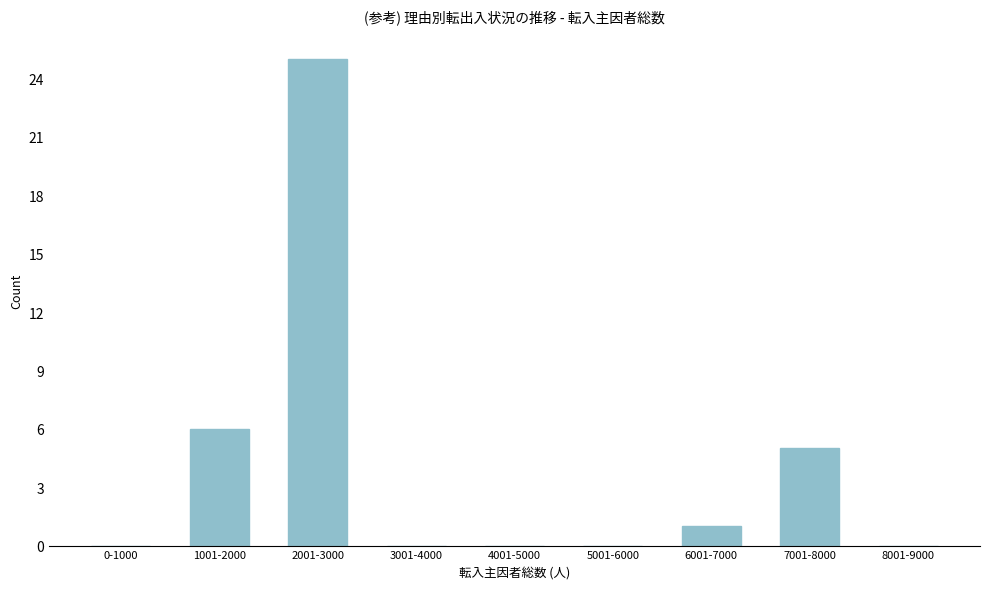

Reading right to left, what are all the values shown in this chart?

8001-9000=0	7001-8000=5	6001-7000=1	5001-6000=0	4001-5000=0	3001-4000=0	2001-3000=25	1001-2000=6	0-1000=0